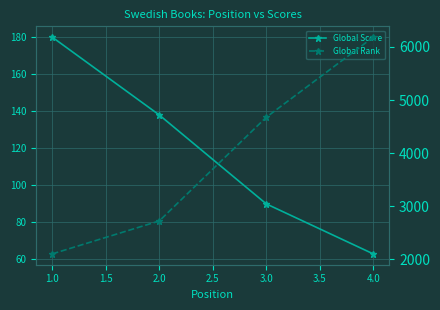

How many lines are shown in the chart?

2